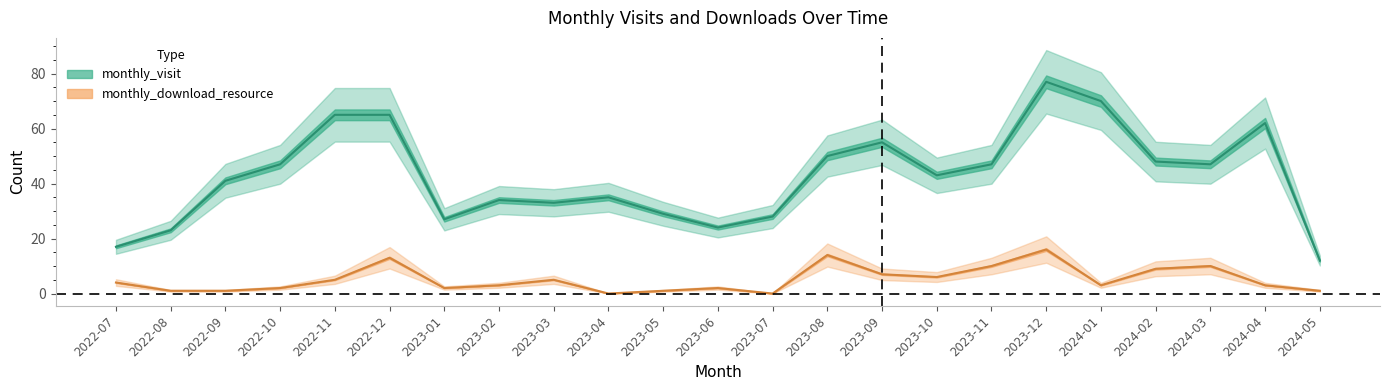

How many values in the monthly_download_resource series exceed 3?

11